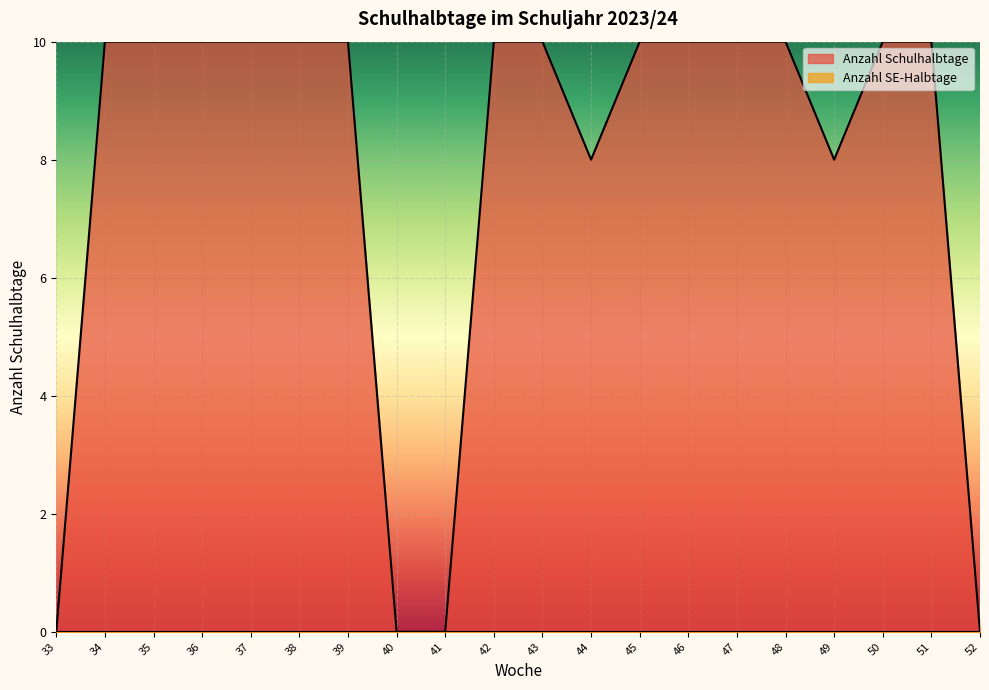

Reading right to left, what are all the values shown in this chart?

52=0	51=10	50=10	49=8	48=10	47=10	46=10	45=10	44=8	43=10	42=10	41=0	40=0	39=10	38=10	37=10	36=10	35=10	34=10	33=0